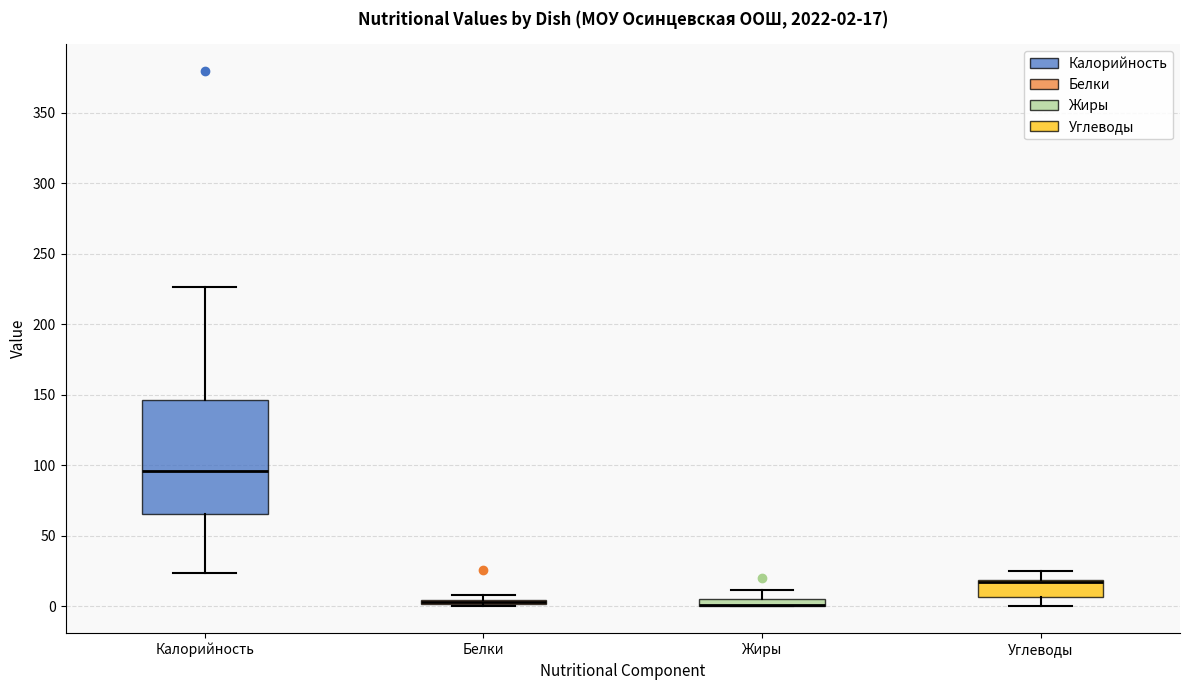

Which box is the tallest, from its lower edge to its upper edge?

Калорийность